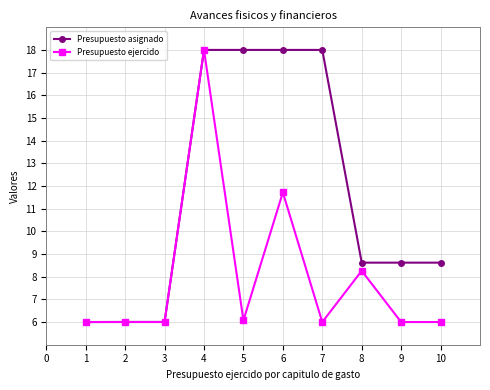

At which label does Presupuesto asignado first exceed 8?

4